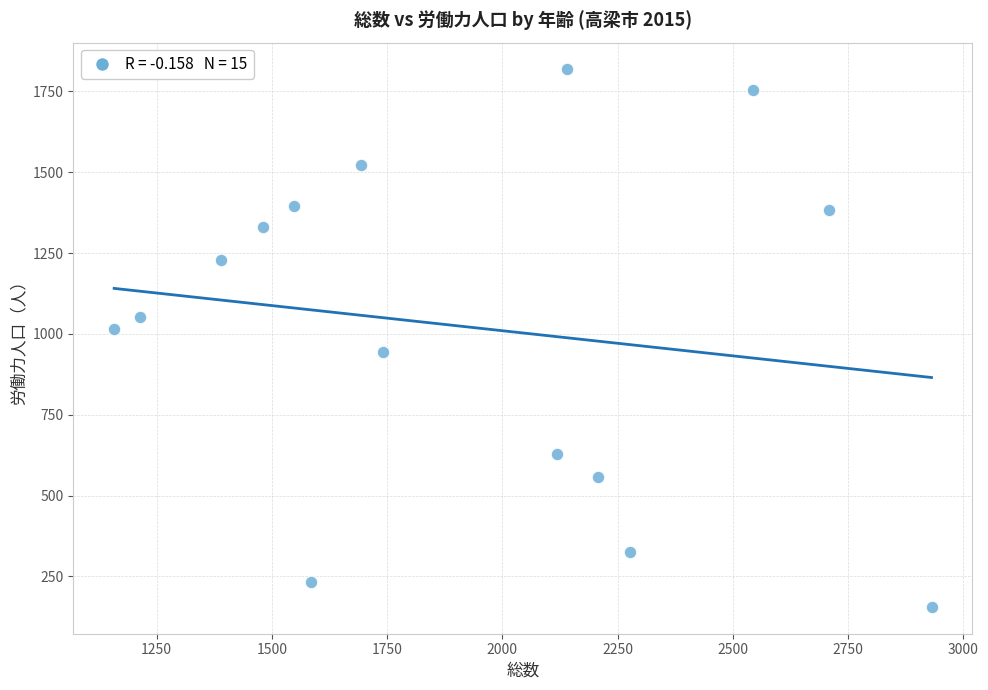

What is the range of Y values (max minus min)?

1662